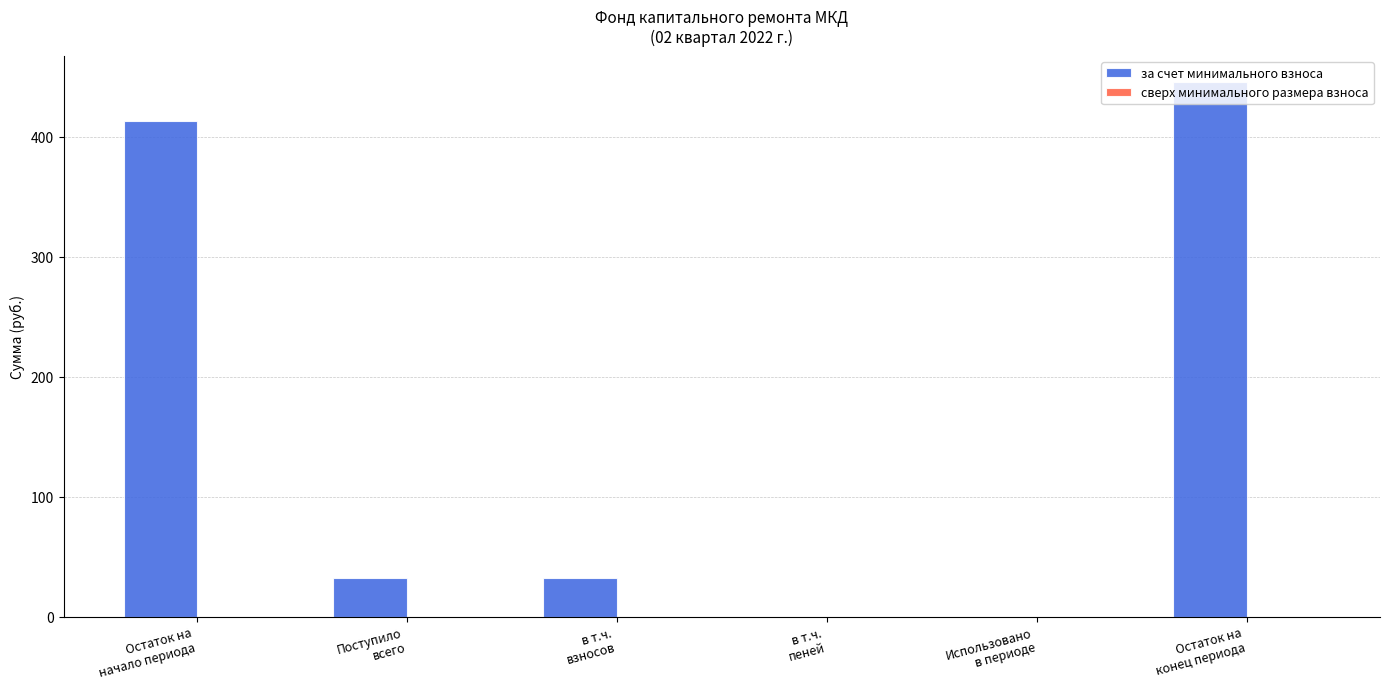

How many data points are above 32?

4